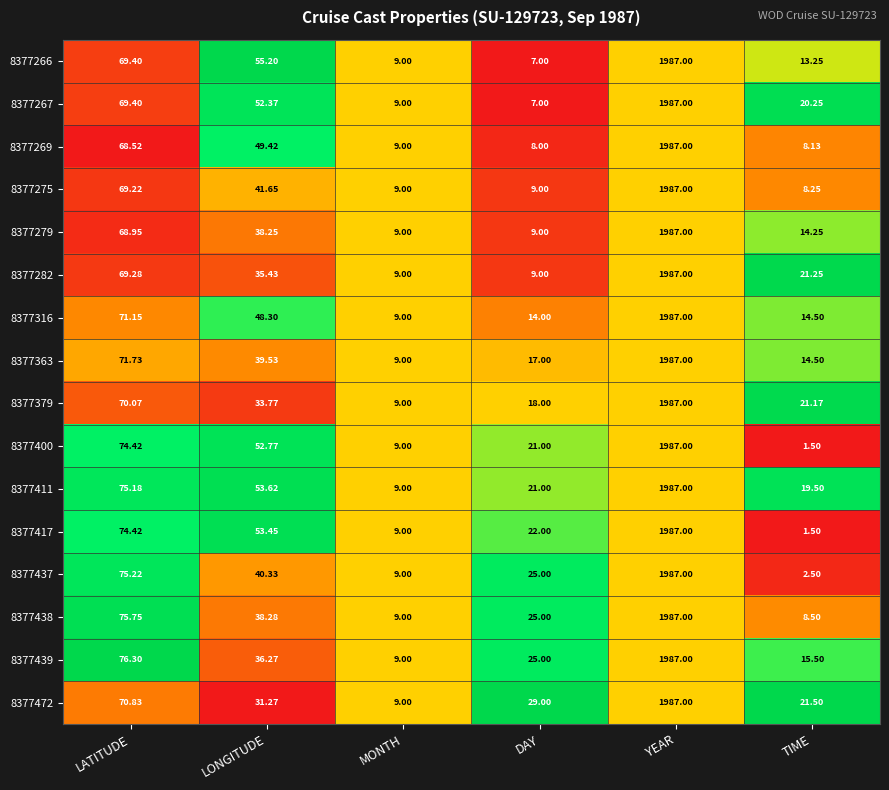

Count the number of data series in this chart.

16